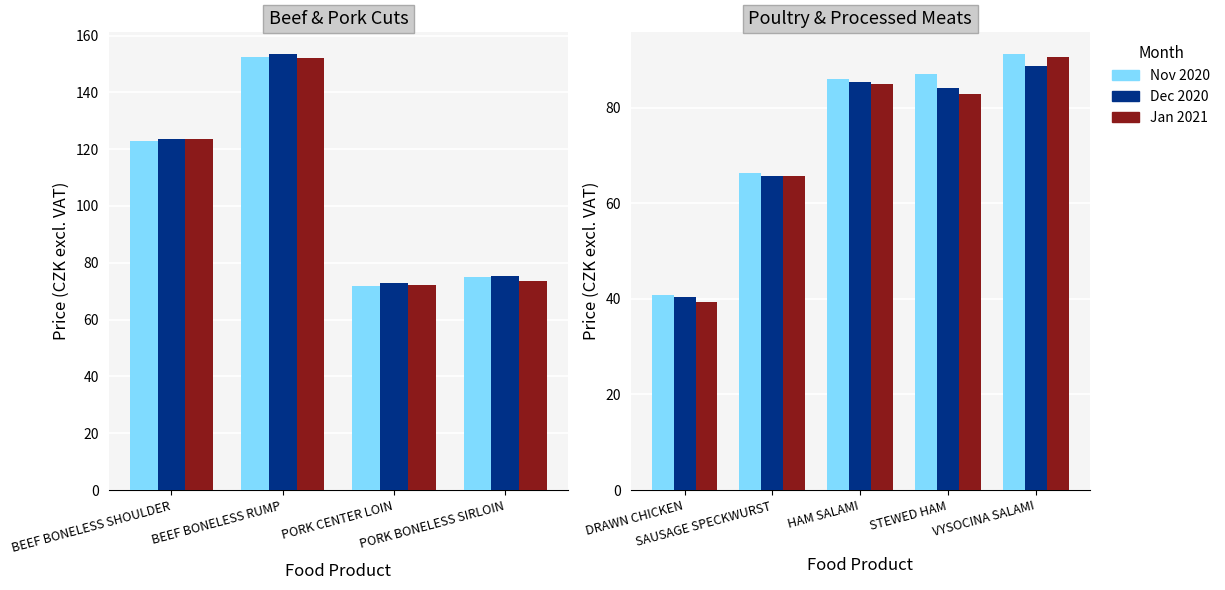

What is the total value across all series at VYSOCINA SALAMI?

270.5